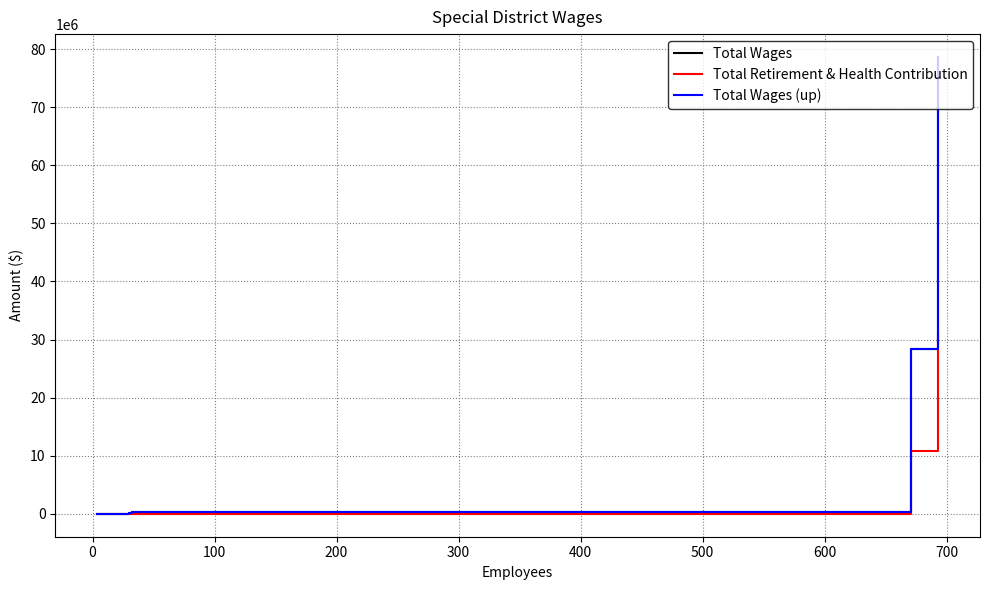

Which series has the largest range (max minus min)?

Total Wages